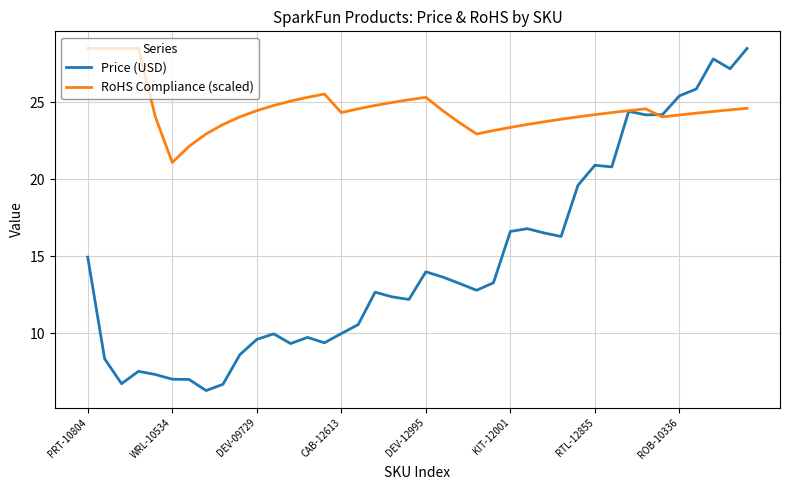

What is the maximum value for Price (USD)?

28.5